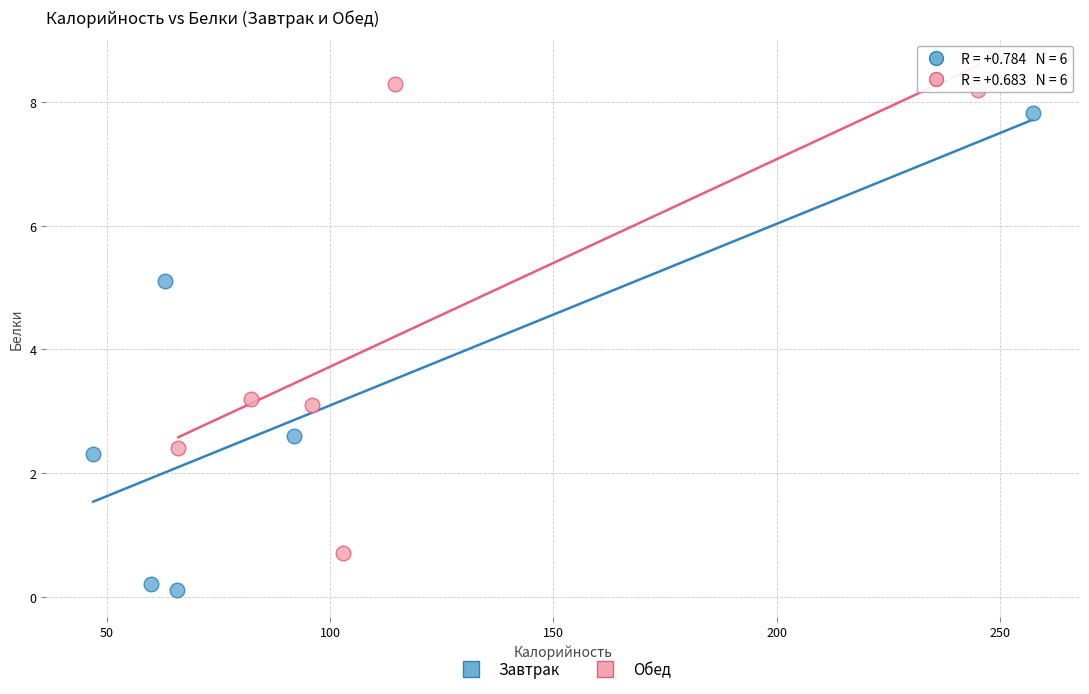

Which series contains the lowest Y value?

Завтрак